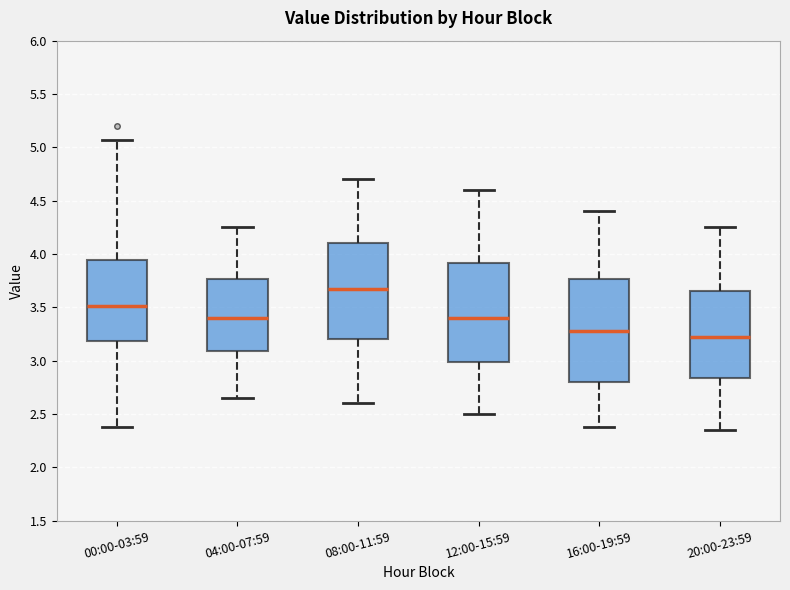

Reading left to right, read every box against the y-axis: the position of its median line, the range the box covers, and the ends of its whiskers. The values are not printed on the chart, so give them approximately, as read against the axis.

00:00-03:59: median 3.50, box 3.20 to 3.95, whiskers 2.40 to 5.05
04:00-07:59: median 3.40, box 3.10 to 3.75, whiskers 2.65 to 4.25
08:00-11:59: median 3.70, box 3.20 to 4.10, whiskers 2.60 to 4.70
12:00-15:59: median 3.40, box 3.00 to 3.90, whiskers 2.50 to 4.60
16:00-19:59: median 3.30, box 2.80 to 3.75, whiskers 2.40 to 4.40
20:00-23:59: median 3.25, box 2.85 to 3.65, whiskers 2.35 to 4.25